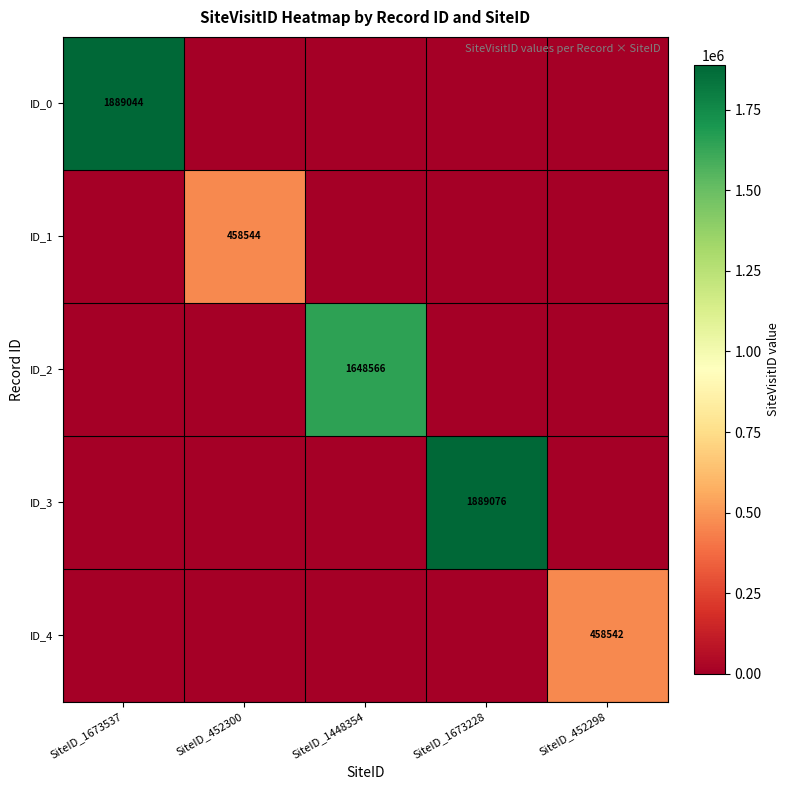

The ID_0 series shows 1889044 at SiteID_1673537. True or false?

True